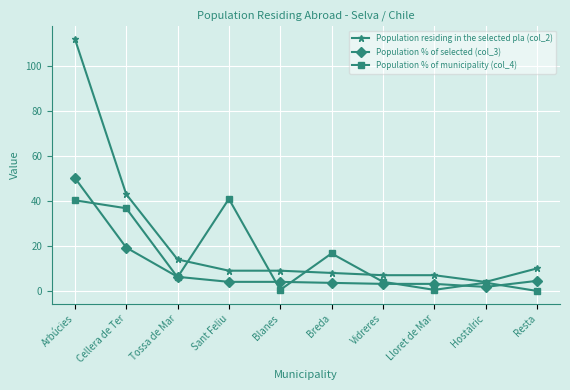

What is the highest value of the Population % of municipality (col_4) series?

40.9